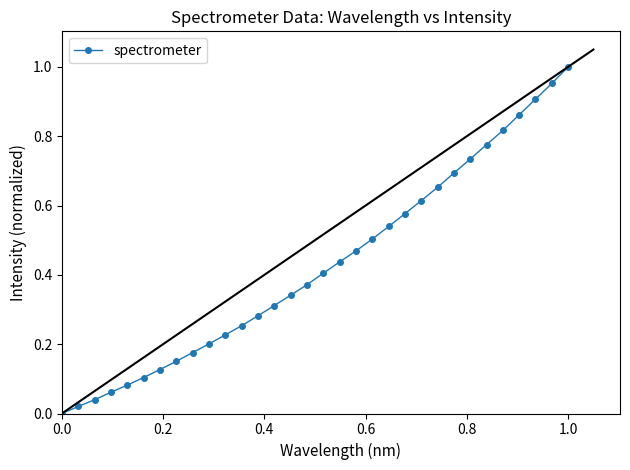

What is the sum of all values?

13.7